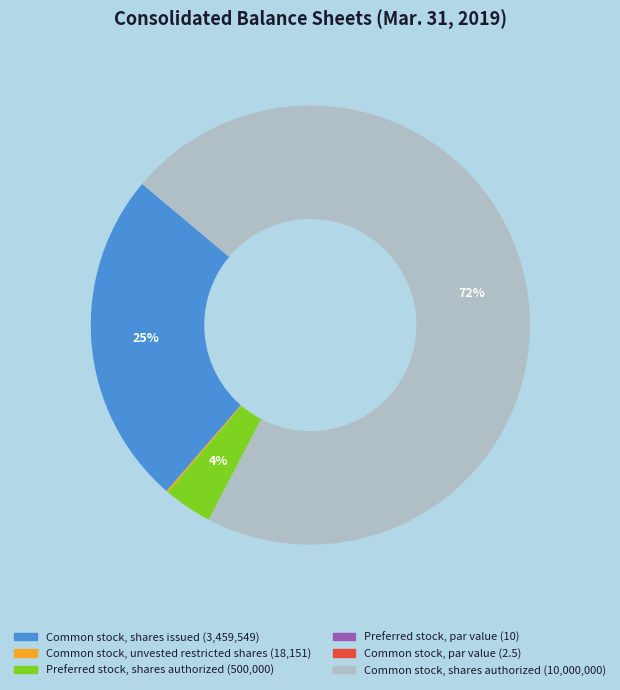

Does Common stock, shares authorized account for over 50% of the chart?

Yes